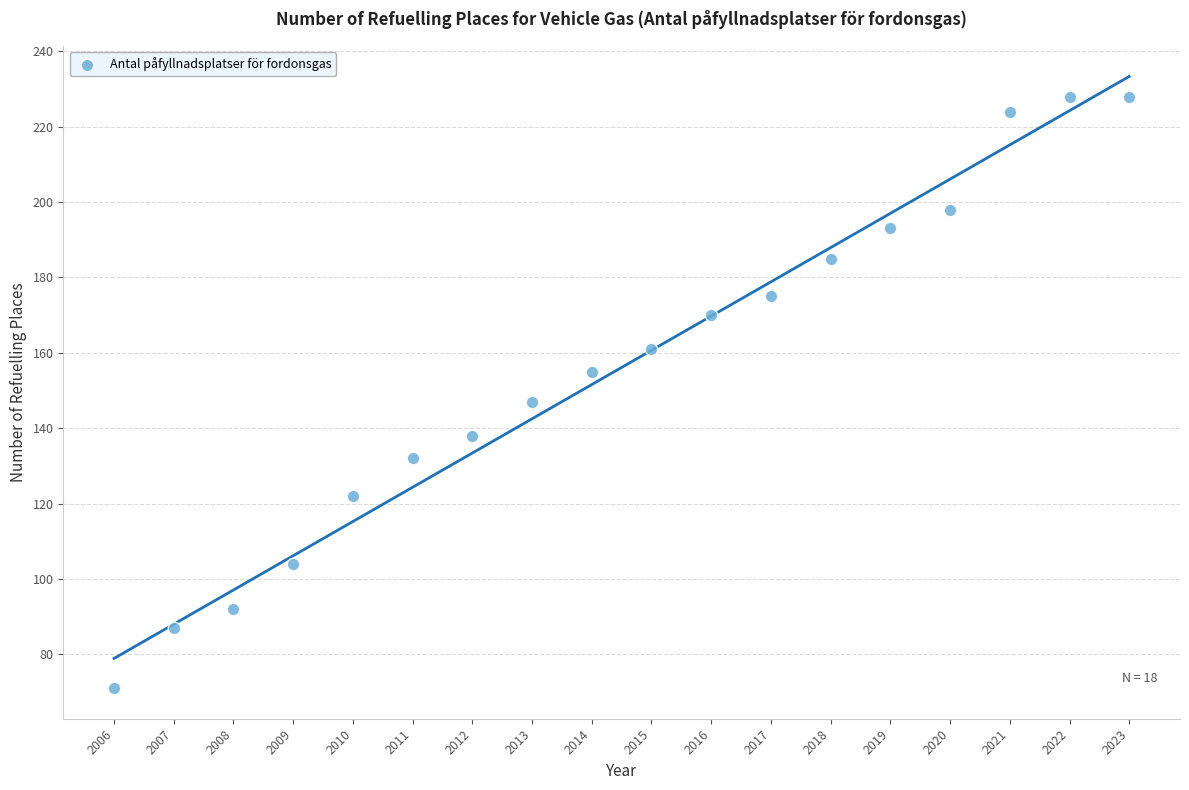

What is the range of X values (max minus min)?

17